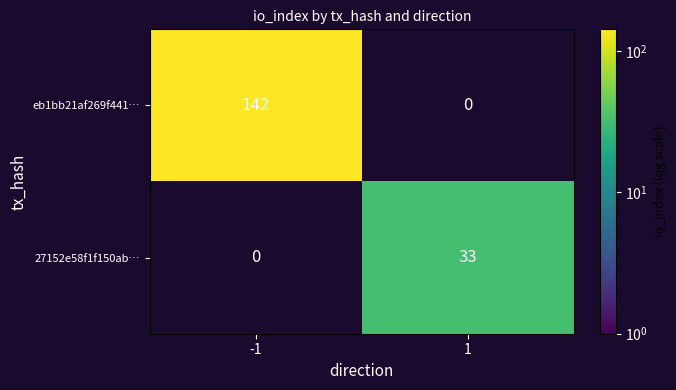

Is it true that 27152e58f1f150ab… equals 53 at 1?

False